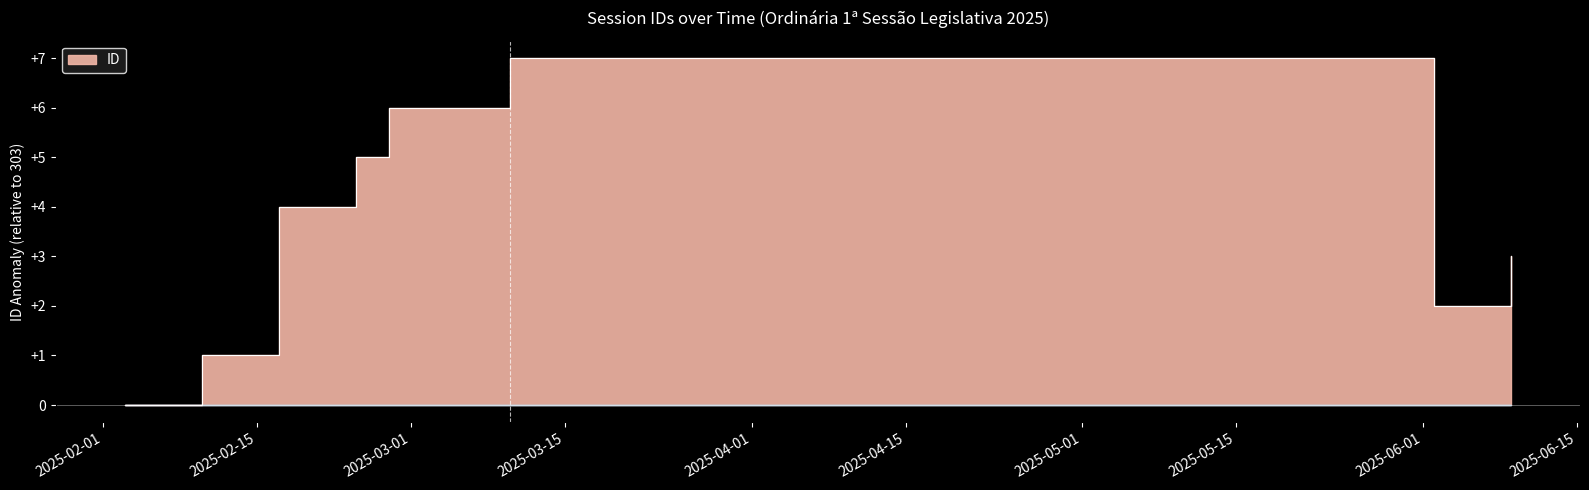

Count the values in the range 2 to 6.

5